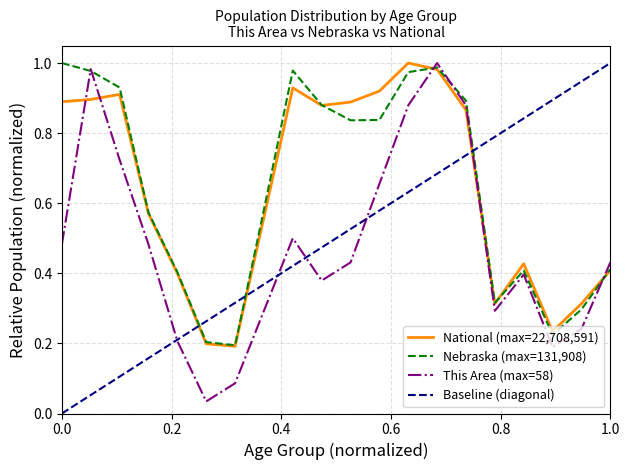

After their last crossing, which series has the higher values: Nebraska or National?

Nebraska